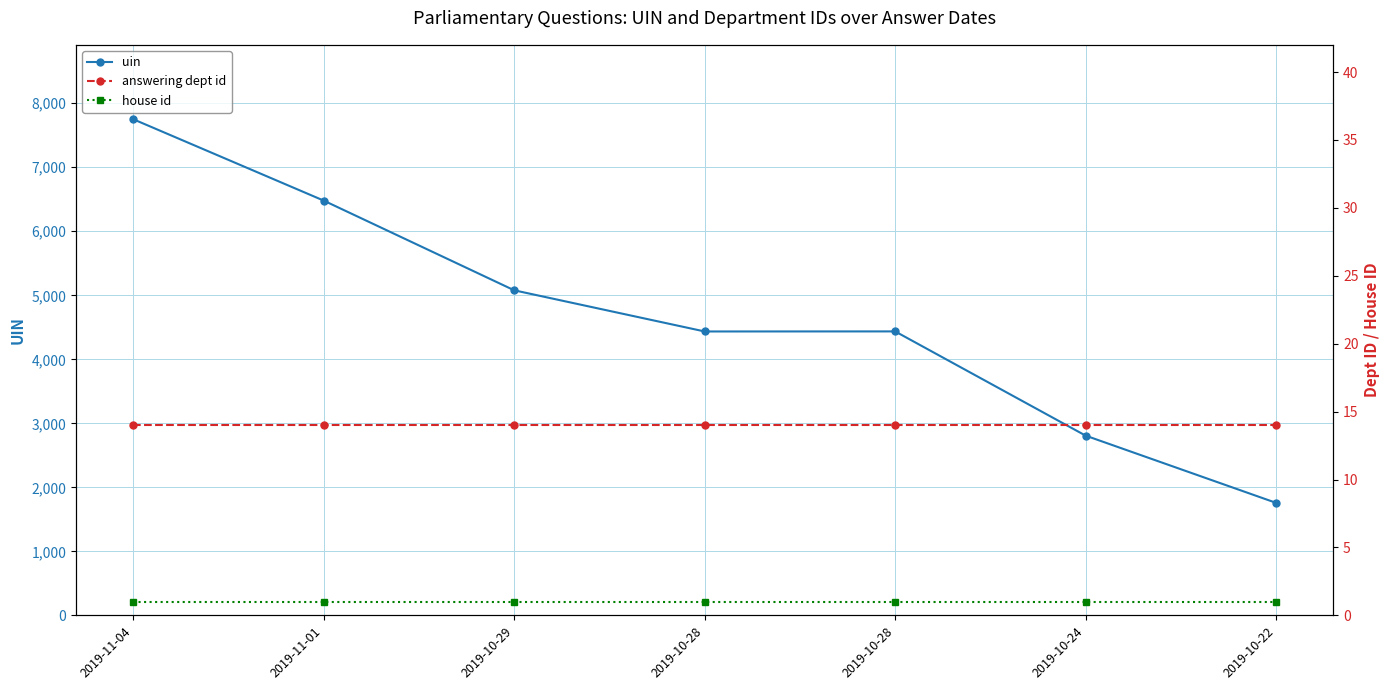

Reading right to left, list all the values displayed in this chart.

uin: 1758	2808	4436	4435	5078	6479	7750
answering dept id: 14	14	14	14	14	14	14
house id: 1	1	1	1	1	1	1